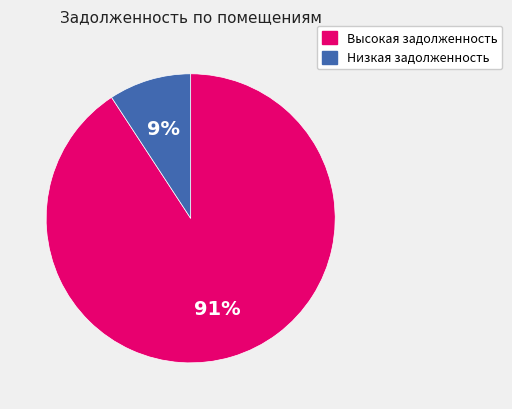

To the nearest percent, what is the difference between the largest and smallest slice percentages?

82%